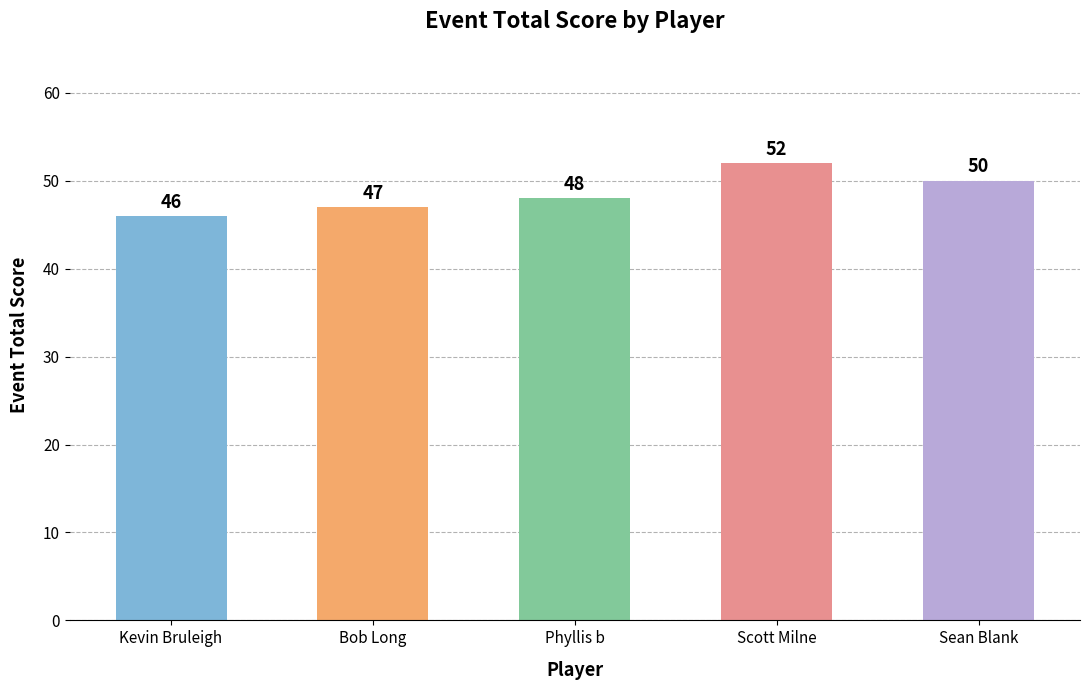

What is the difference between the values at Scott Milne and Bob Long?

5